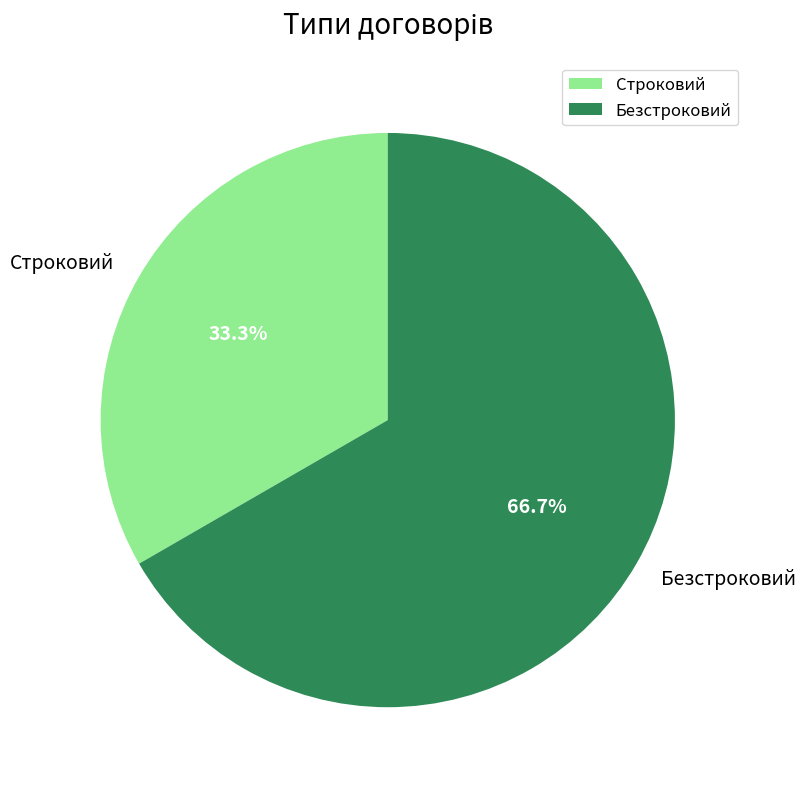

Combined, what portion of the pie is Строковий and Безстроковий?

100.0%